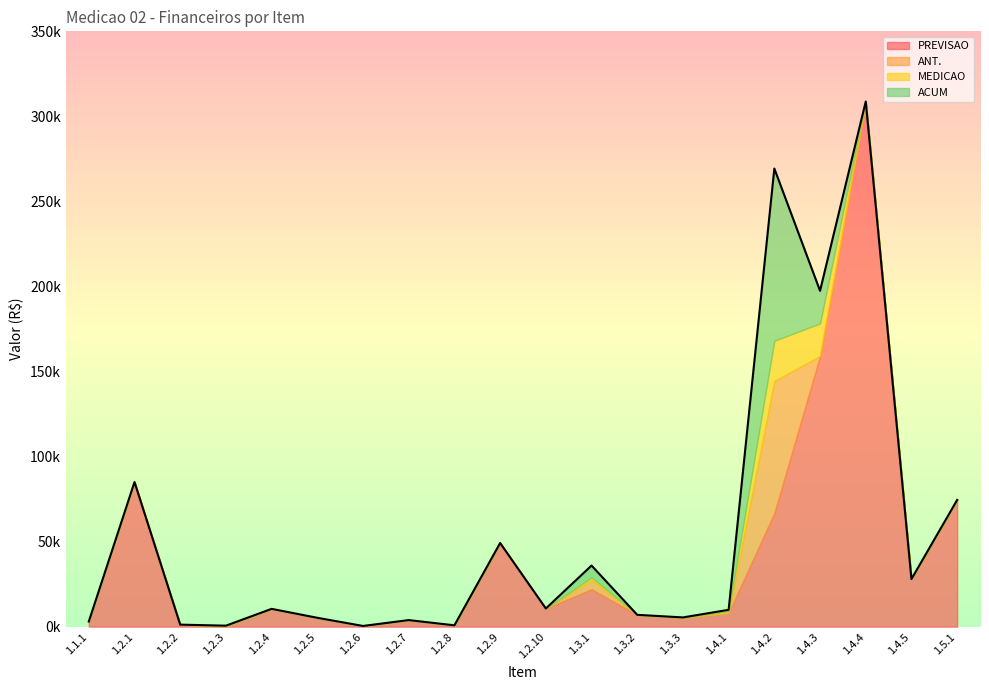

How many intersections are there between MEDICAO and ANT.?

2